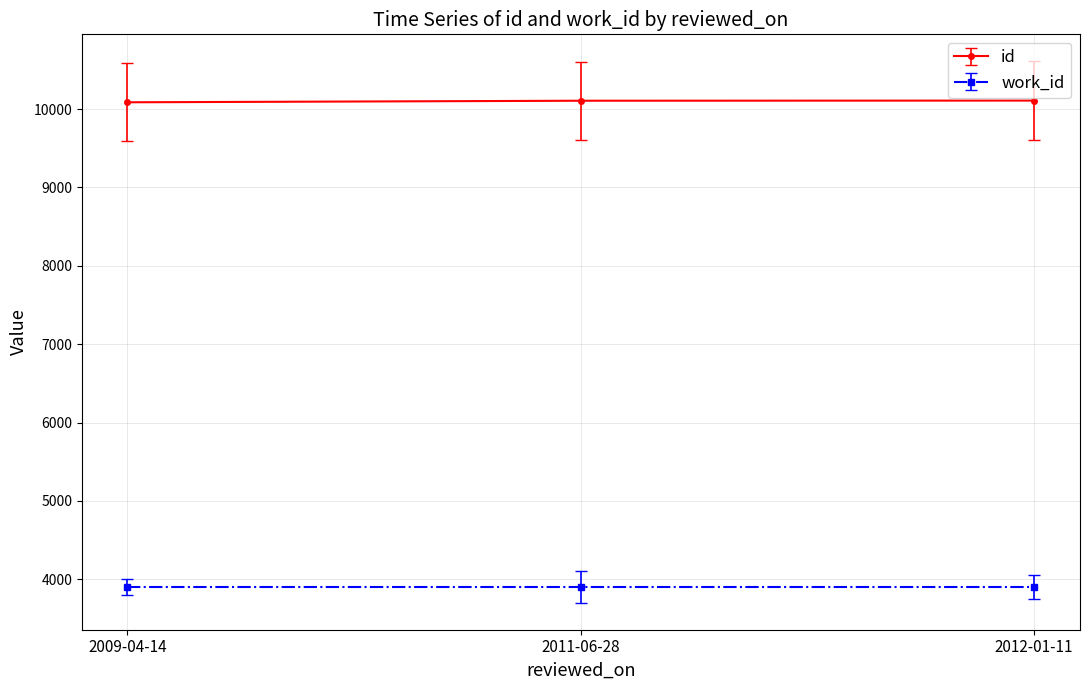

The value of id at 2011-06-28 is 3611. True or false?

False